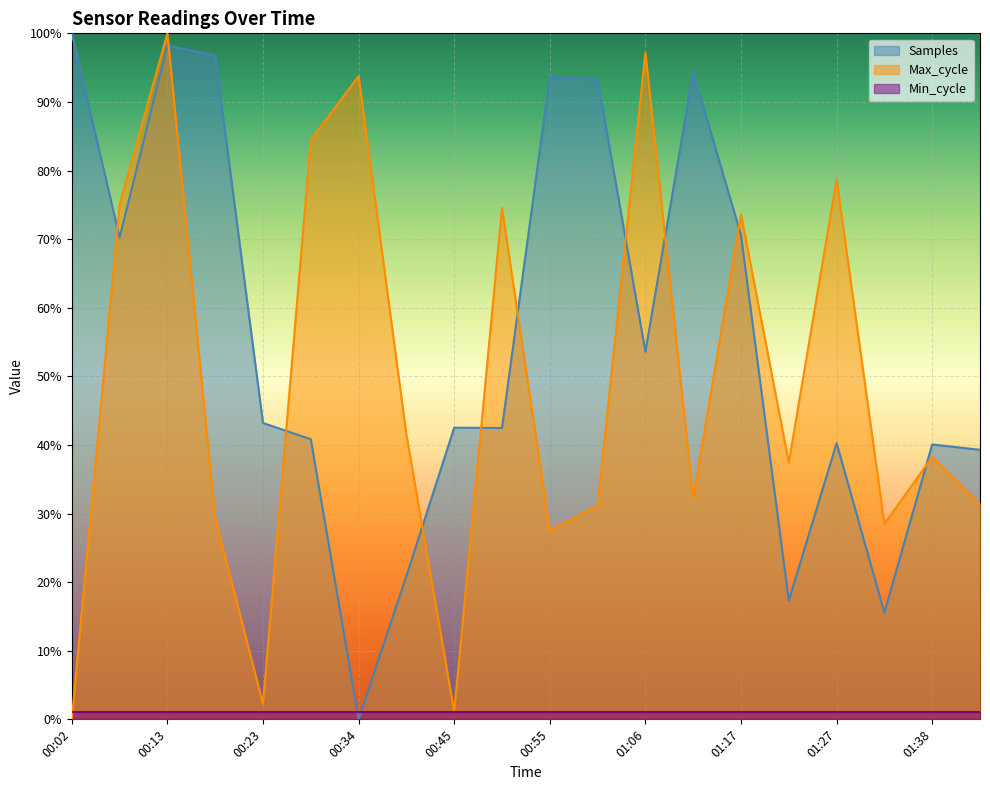

Which category has the lowest value across all series?

00:34